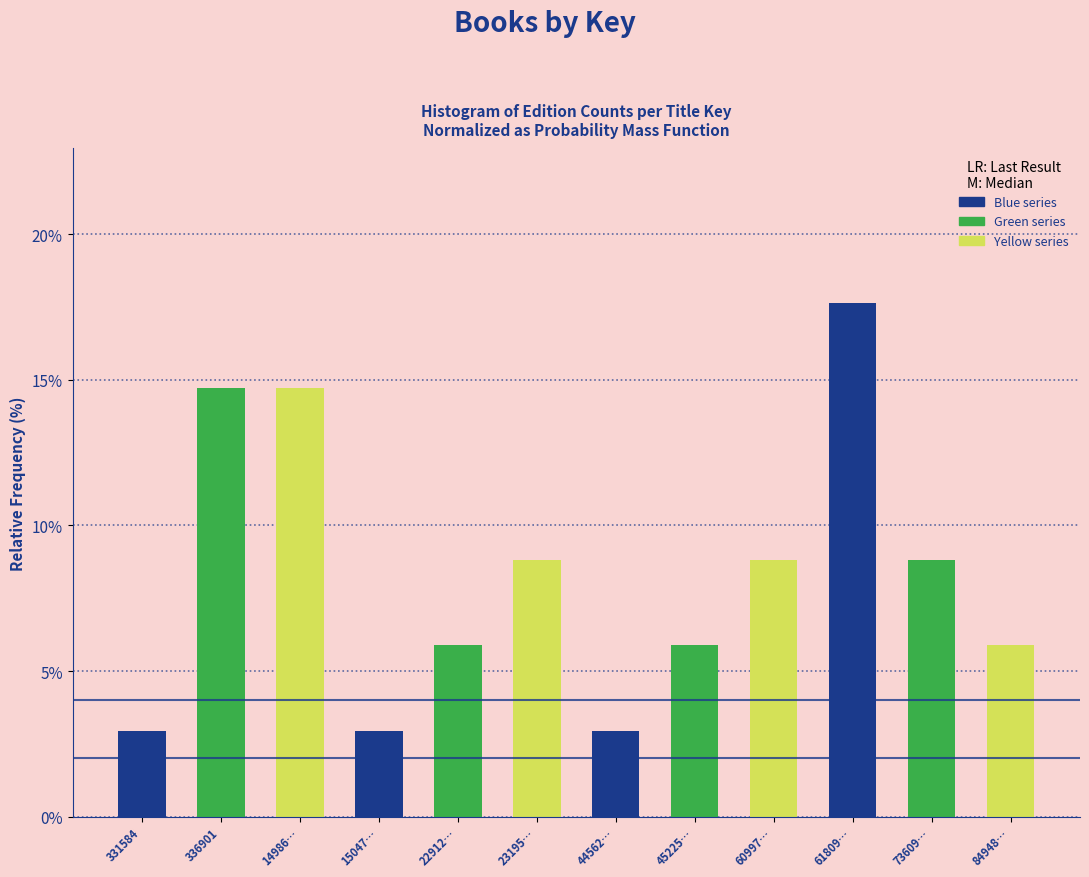

Reading right to left, list all the values displayed in this chart.

84948…=5.9	73609…=8.8	61809…=17.6	60997…=8.8	45225…=5.9	44562…=2.9	23195…=8.8	22912…=5.9	15047…=2.9	14986…=14.7	336901=14.7	331584=2.9